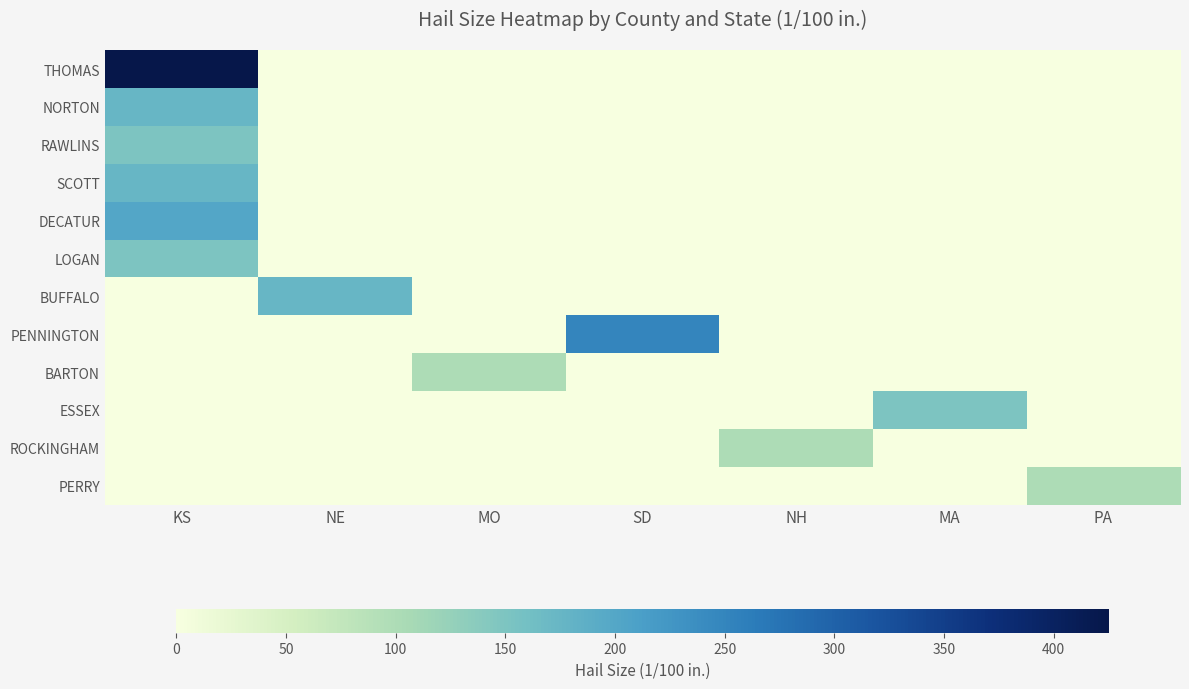

Reading right to left, extract all data points from this chart.

THOMAS: PA=0	MA=0	NH=0	SD=0	MO=0	NE=0	KS=425
NORTON: PA=0	MA=0	NH=0	SD=0	MO=0	NE=0	KS=175
RAWLINS: PA=0	MA=0	NH=0	SD=0	MO=0	NE=0	KS=150
SCOTT: PA=0	MA=0	NH=0	SD=0	MO=0	NE=0	KS=175
DECATUR: PA=0	MA=0	NH=0	SD=0	MO=0	NE=0	KS=200
LOGAN: PA=0	MA=0	NH=0	SD=0	MO=0	NE=0	KS=150
BUFFALO: PA=0	MA=0	NH=0	SD=0	MO=0	NE=175	KS=0
PENNINGTON: PA=0	MA=0	NH=0	SD=250	MO=0	NE=0	KS=0
BARTON: PA=0	MA=0	NH=0	SD=0	MO=100	NE=0	KS=0
ESSEX: PA=0	MA=150	NH=0	SD=0	MO=0	NE=0	KS=0
ROCKINGHAM: PA=0	MA=0	NH=100	SD=0	MO=0	NE=0	KS=0
PERRY: PA=100	MA=0	NH=0	SD=0	MO=0	NE=0	KS=0